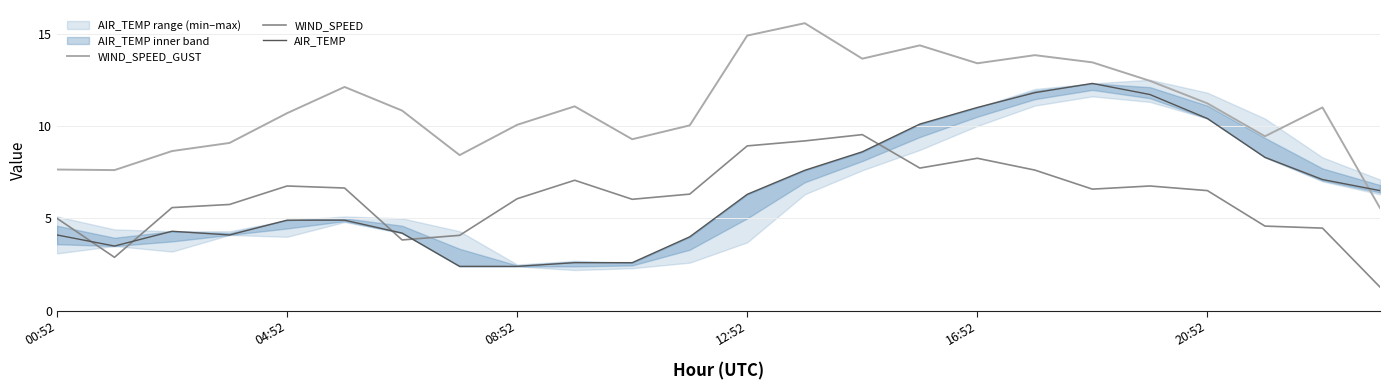

How many lines are shown in the chart?

3